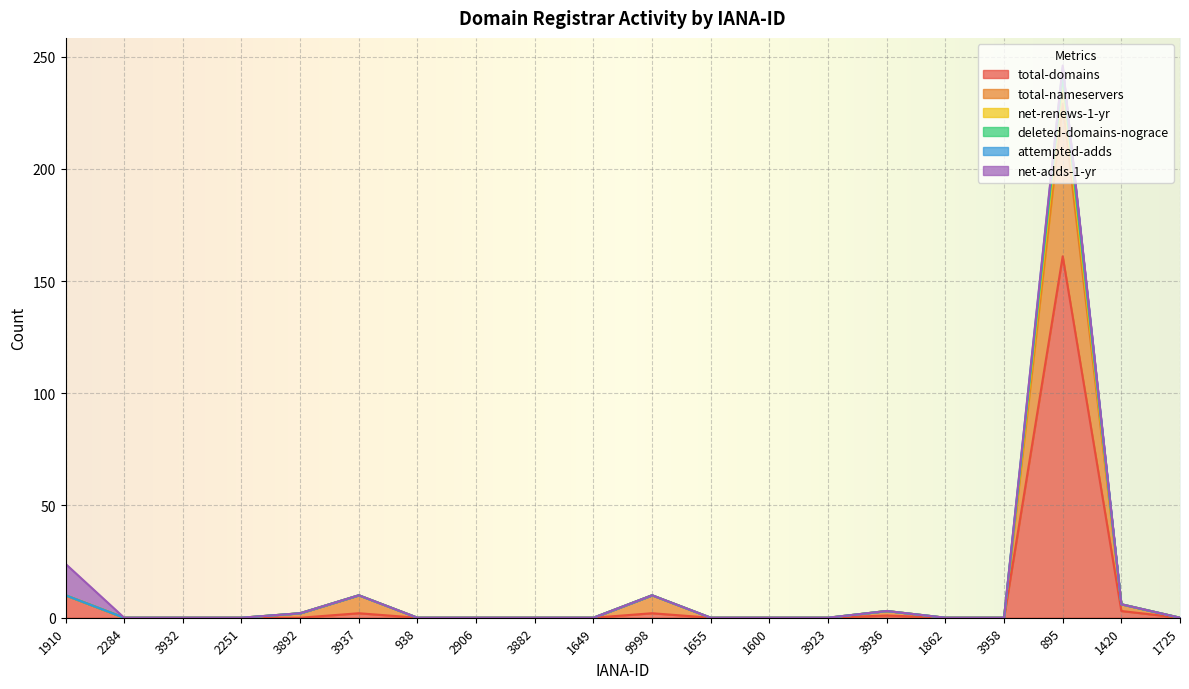

What is the label of the 13th point from the left?

1600